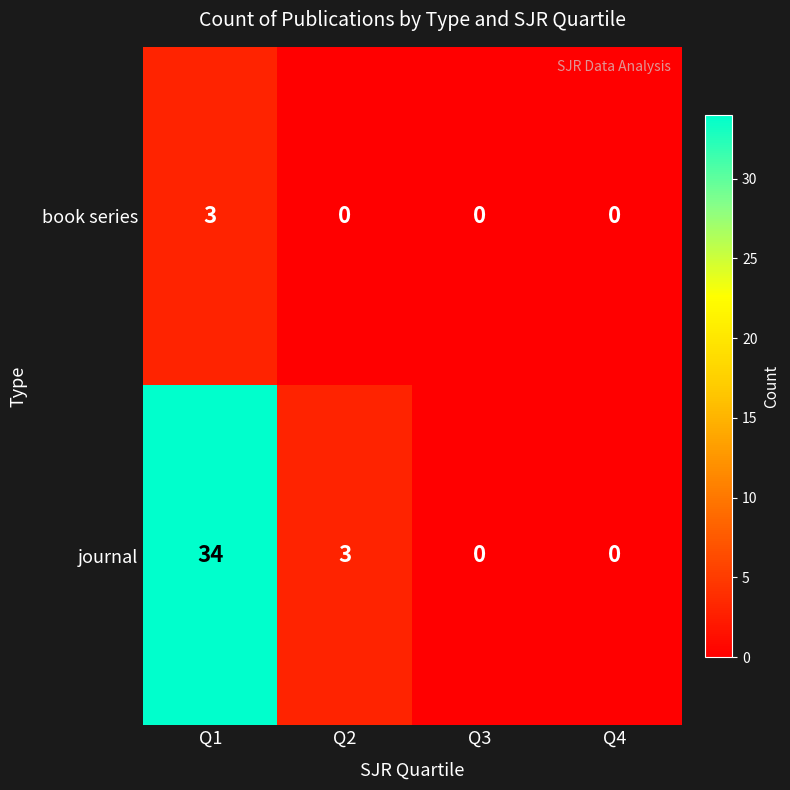

Where is journal nearest to the value 17?

Q2